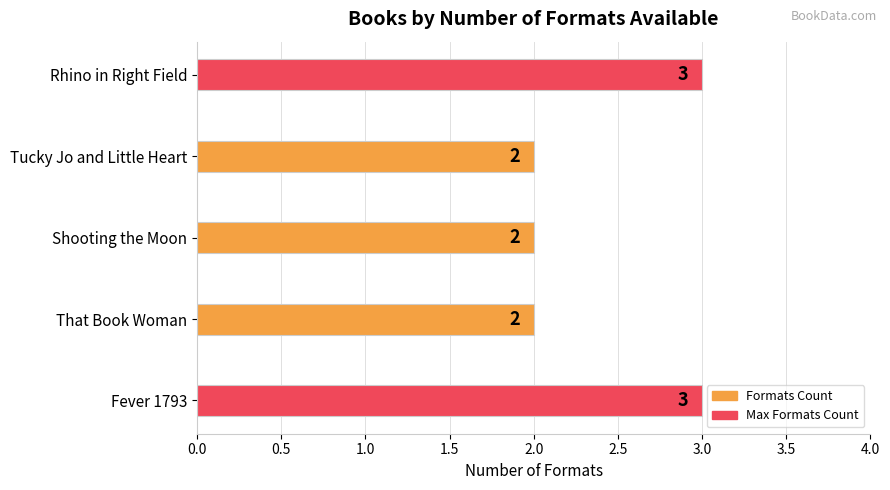

True or false: the data shows 2 at Shooting the Moon.

True